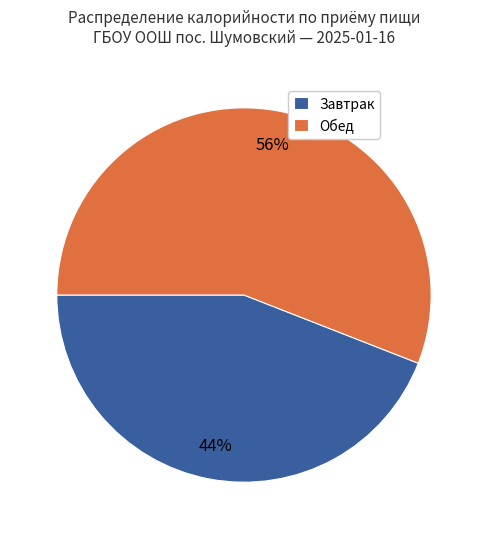

What is the largest slice in the pie chart?

Обед